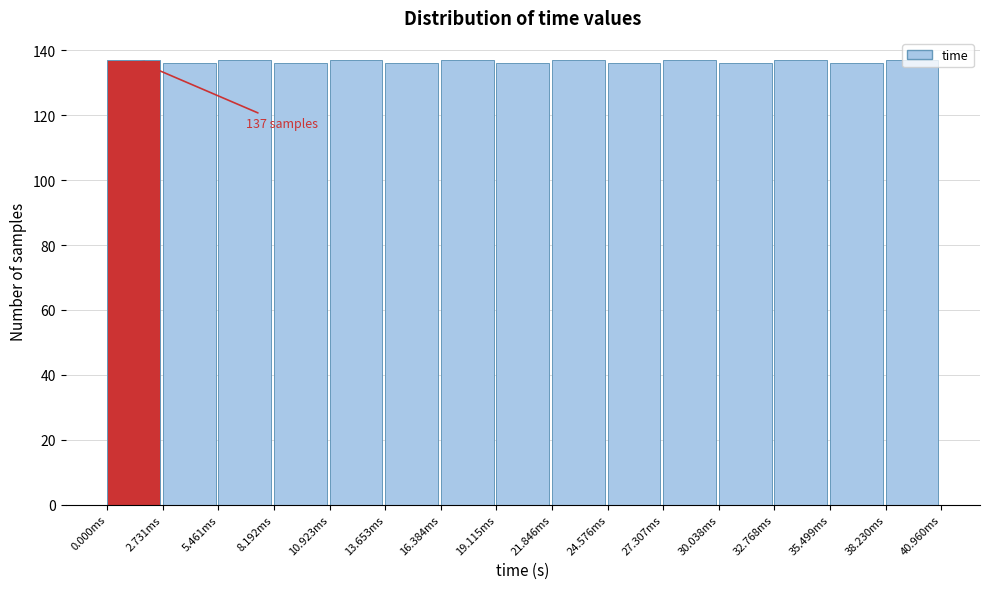

What is the minimum value shown in the chart?

136